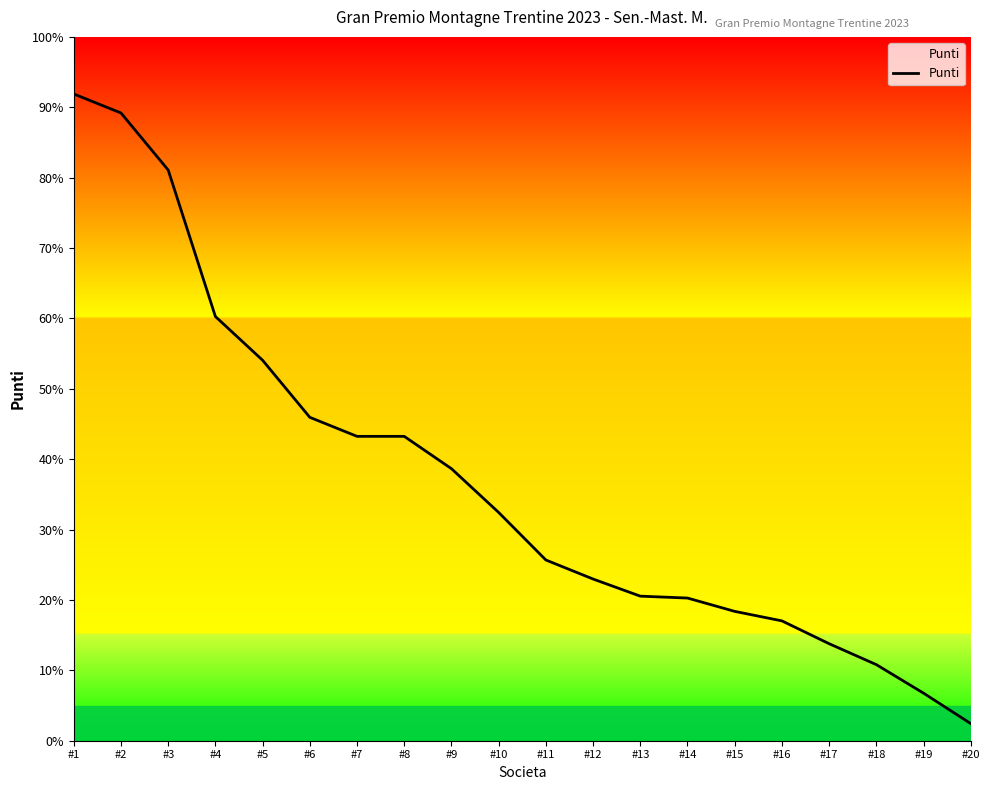

Does the chart display data point markers on the line(s)?

No